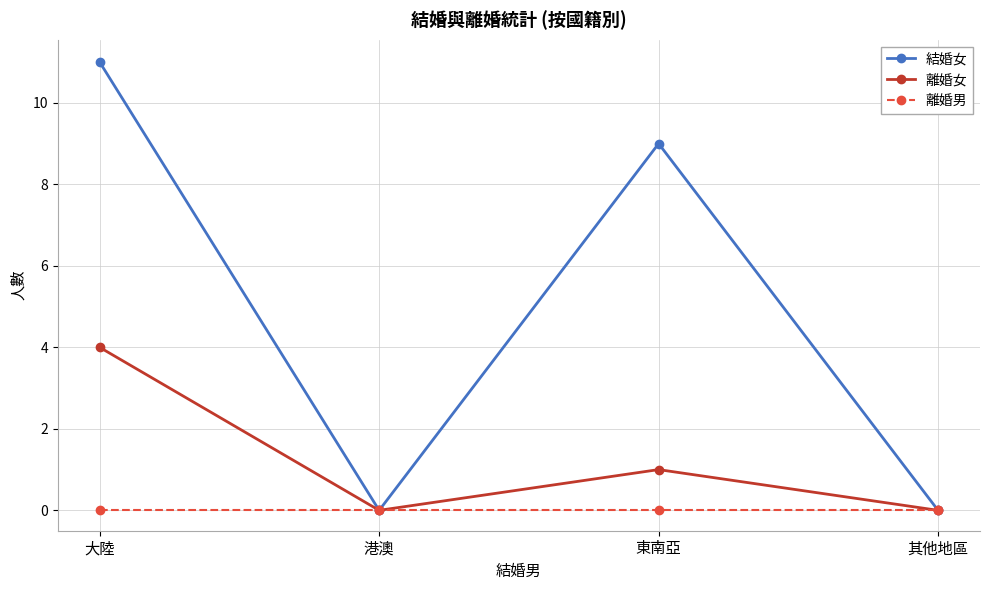

Which series changed the most between 大陸 and 港澳?

結婚女